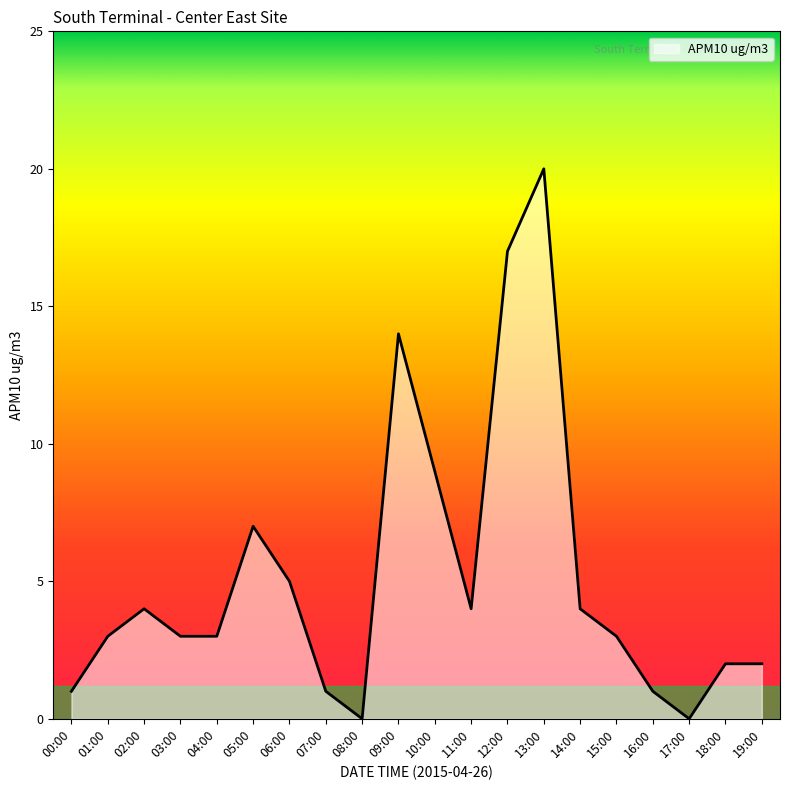

At which category does the data reach its first local peak?

02:00